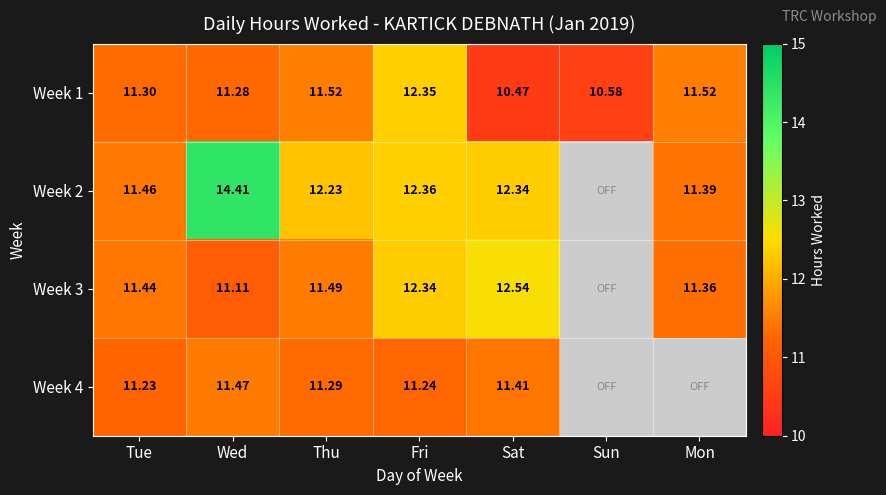

Where is Week 1 nearest to the value 11?

Wed